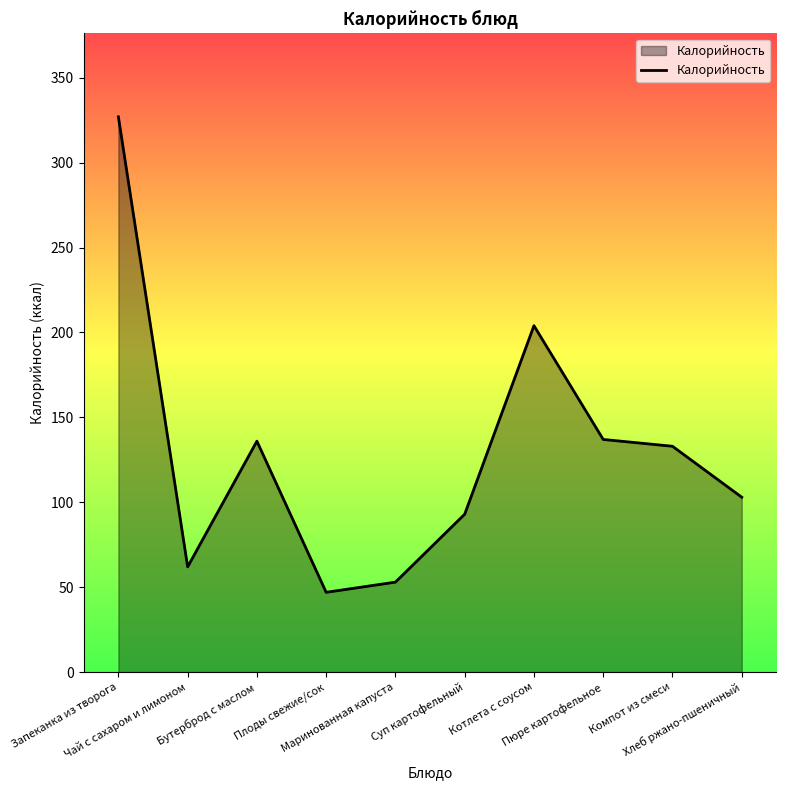

What is the ratio of the value at Бутерброд с маслом to the value at Запеканка из творога?

0.4